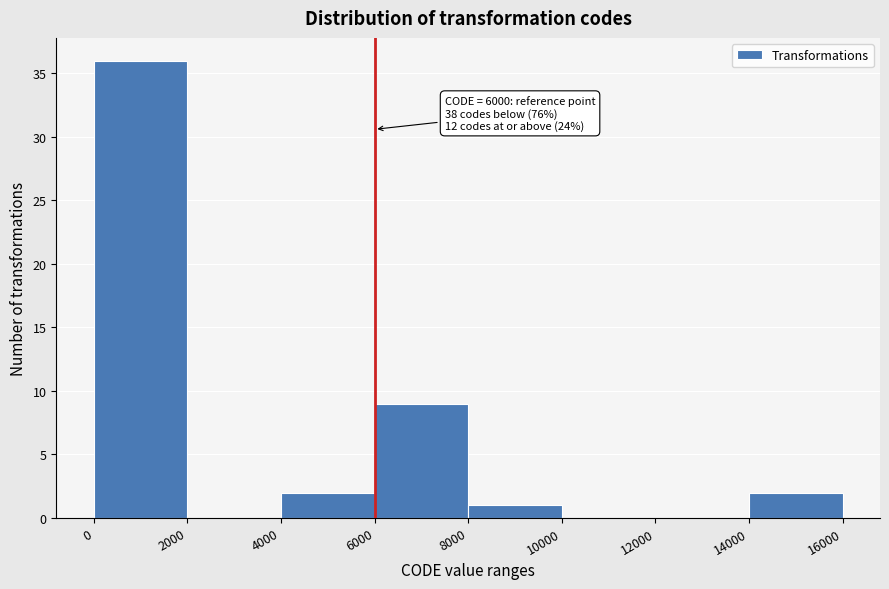

Over which range of the x-axis is the bar tallest?

0 to 2000